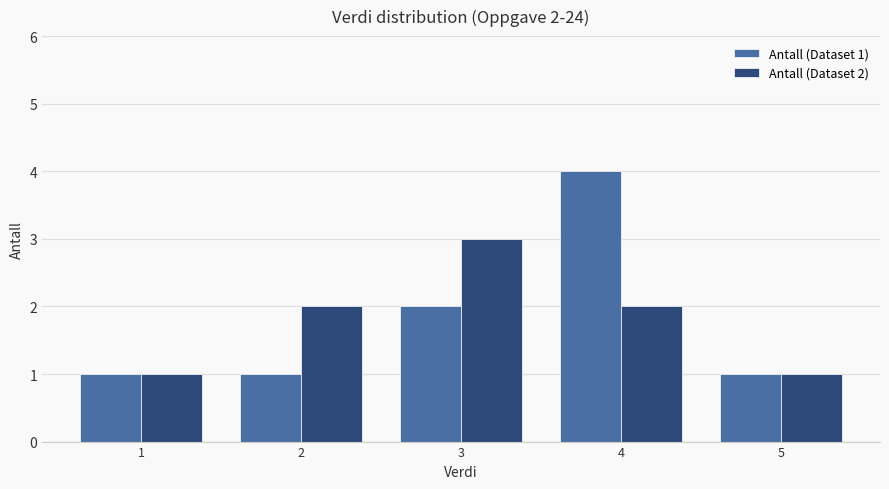

How many bars are there in total?

10